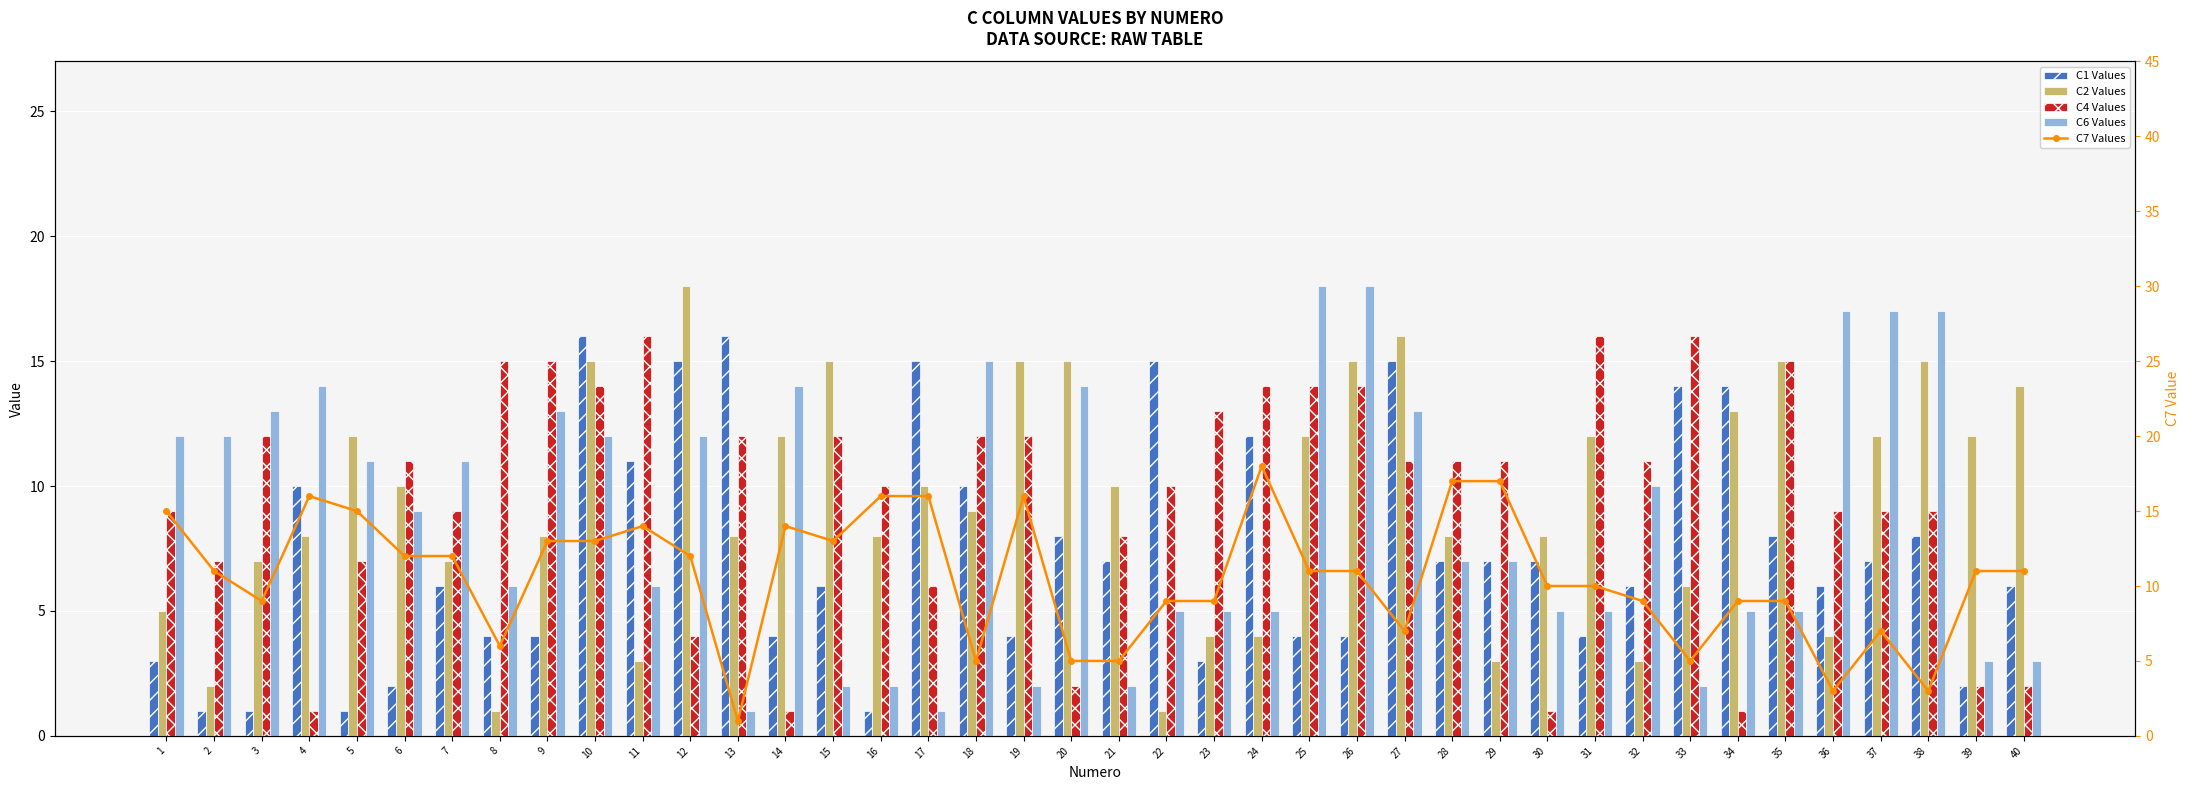

Reading left to right, list all the values displayed in this chart.

C1 Values: 1=3	2=1	3=1	4=10	5=1	6=2	7=6	8=4	9=4	10=16	11=11	12=15	13=16	14=4	15=6	16=1	17=15	18=10	19=4	20=8	21=7	22=15	23=3	24=12	25=4	26=4	27=15	28=7	29=7	30=7	31=4	32=6	33=14	34=14	35=8	36=6	37=7	38=8	39=2	40=6
C2 Values: 1=5	2=2	3=7	4=8	5=12	6=10	7=7	8=1	9=8	10=15	11=3	12=18	13=8	14=12	15=15	16=8	17=10	18=9	19=15	20=15	21=10	22=1	23=4	24=4	25=12	26=15	27=16	28=8	29=3	30=8	31=12	32=3	33=6	34=13	35=15	36=4	37=12	38=15	39=12	40=14
C4 Values: 1=9	2=7	3=12	4=1	5=7	6=11	7=9	8=15	9=15	10=14	11=16	12=4	13=12	14=1	15=12	16=10	17=6	18=12	19=12	20=2	21=8	22=10	23=13	24=14	25=14	26=14	27=11	28=11	29=11	30=1	31=16	32=11	33=16	34=1	35=15	36=9	37=9	38=9	39=2	40=2
C6 Values: 1=12	2=12	3=13	4=14	5=11	6=9	7=11	8=6	9=13	10=12	11=6	12=12	13=1	14=14	15=2	16=2	17=1	18=15	19=2	20=14	21=2	22=5	23=5	24=5	25=18	26=18	27=13	28=7	29=7	30=5	31=5	32=10	33=2	34=5	35=5	36=17	37=17	38=17	39=3	40=3
C7 Values: 1=15	2=11	3=9	4=16	5=15	6=12	7=12	8=6	9=13	10=13	11=14	12=12	13=1	14=14	15=13	16=16	17=16	18=5	19=16	20=5	21=5	22=9	23=9	24=18	25=11	26=11	27=7	28=17	29=17	30=10	31=10	32=9	33=5	34=9	35=9	36=3	37=7	38=3	39=11	40=11